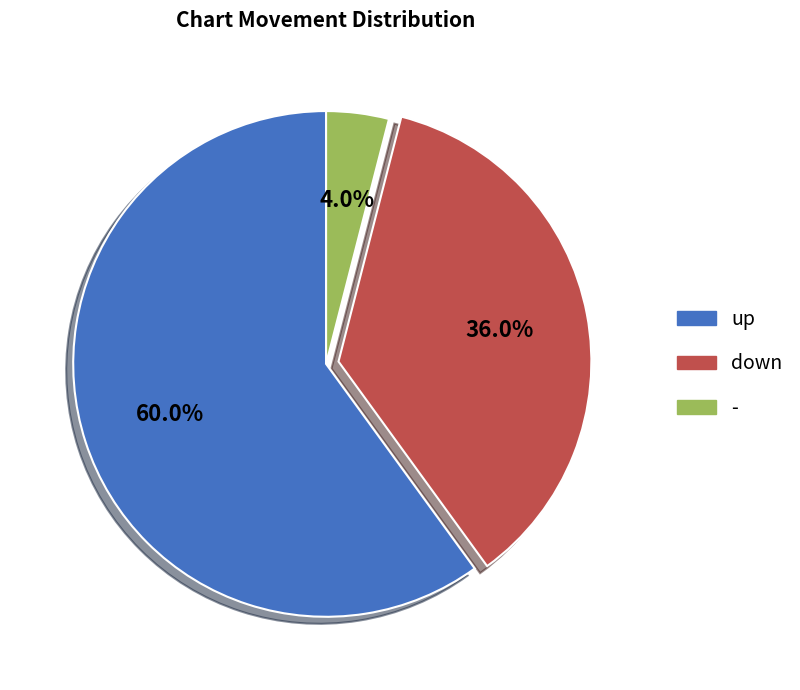

Is - the majority of the pie?

No